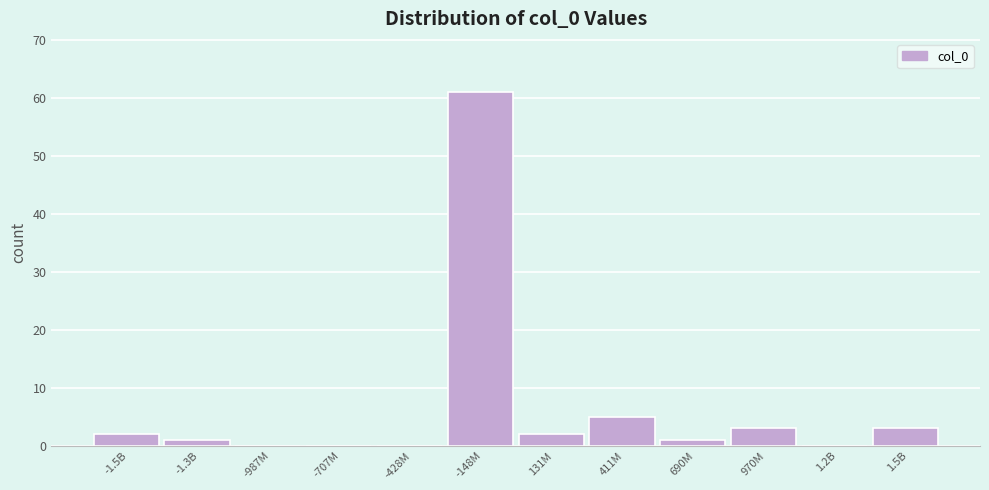

Reading right to left, list all the values displayed in this chart.

1.5B=3	1.2B=0	970M=3	690M=1	411M=5	131M=2	-148M=61	-428M=0	-707M=0	-987M=0	-1.3B=1	-1.5B=2